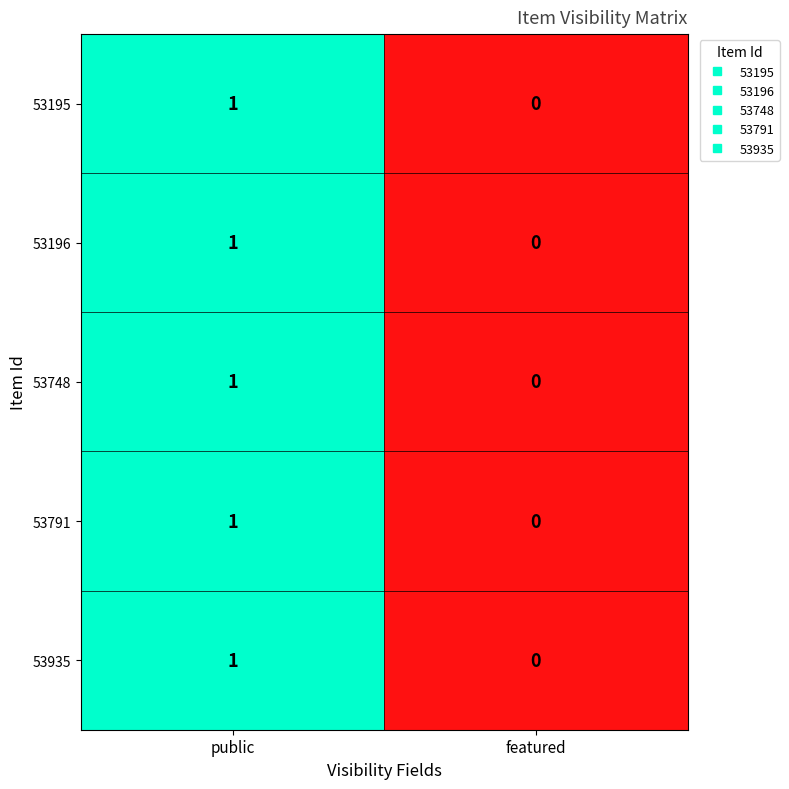

Which category has the lowest value across all series?

featured